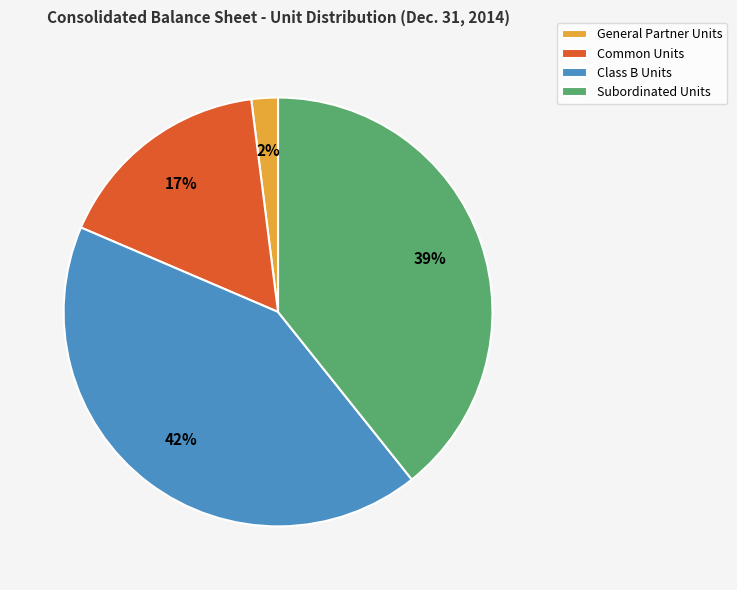

To the nearest percent, what is the average slice percentage?

25%